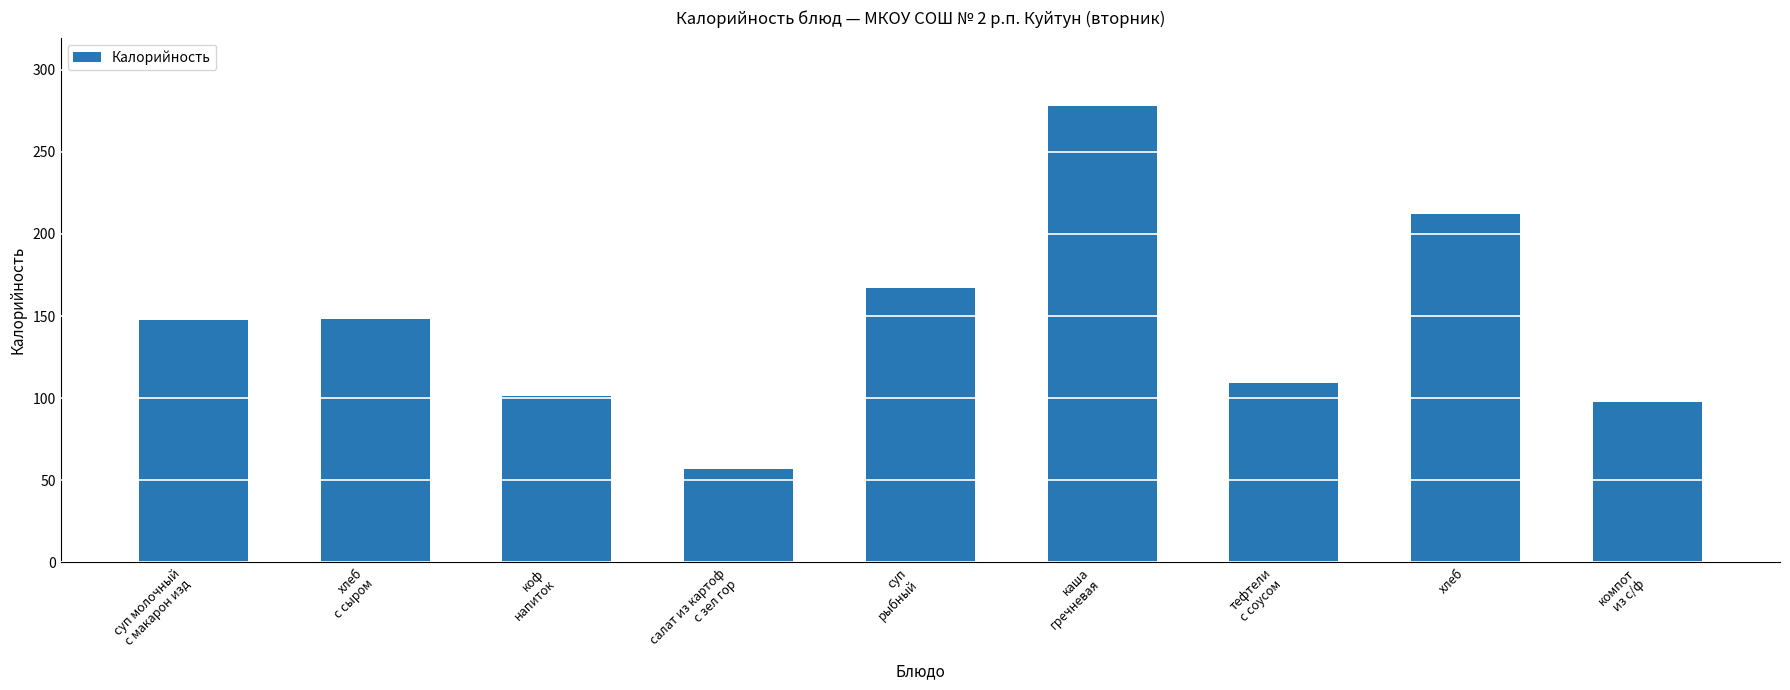

At which label does the data first exceed 147?

суп молочный
с макарон изд